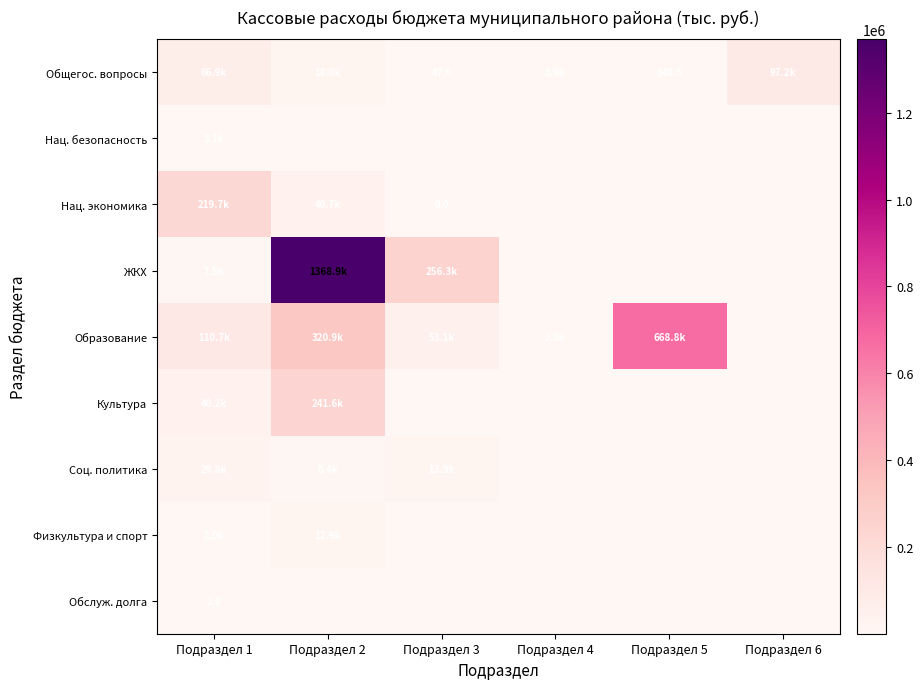

At which category is the sum across all series the highest?

Подраздел 2